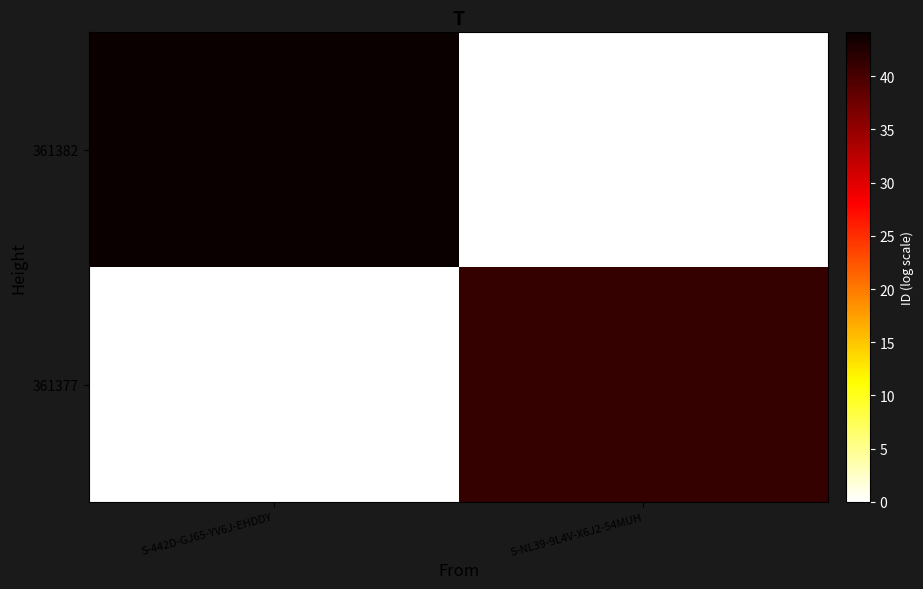

Count the number of categories in the chart.

2